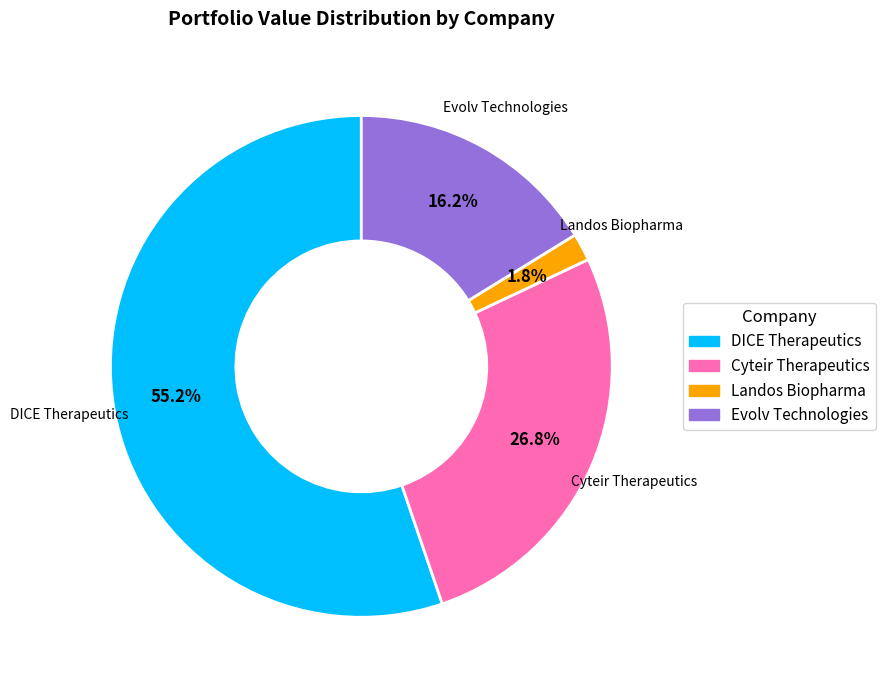

Is there a majority slice in this chart?

Yes